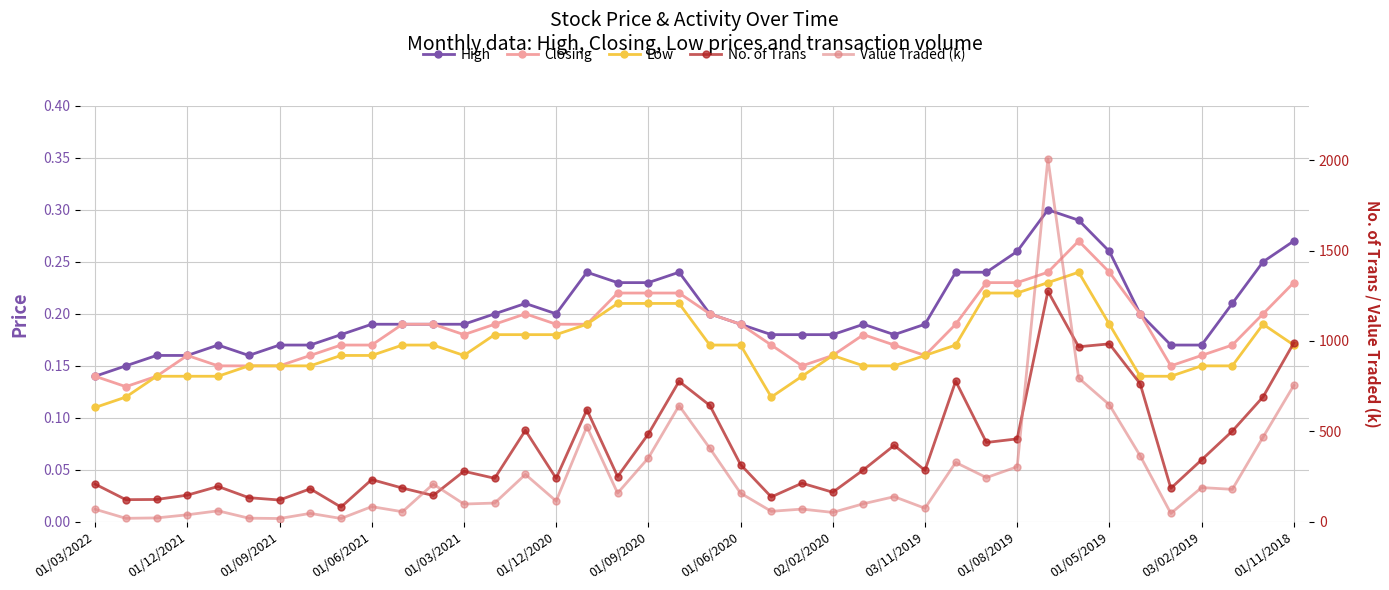

How many lines are shown in the chart?

5